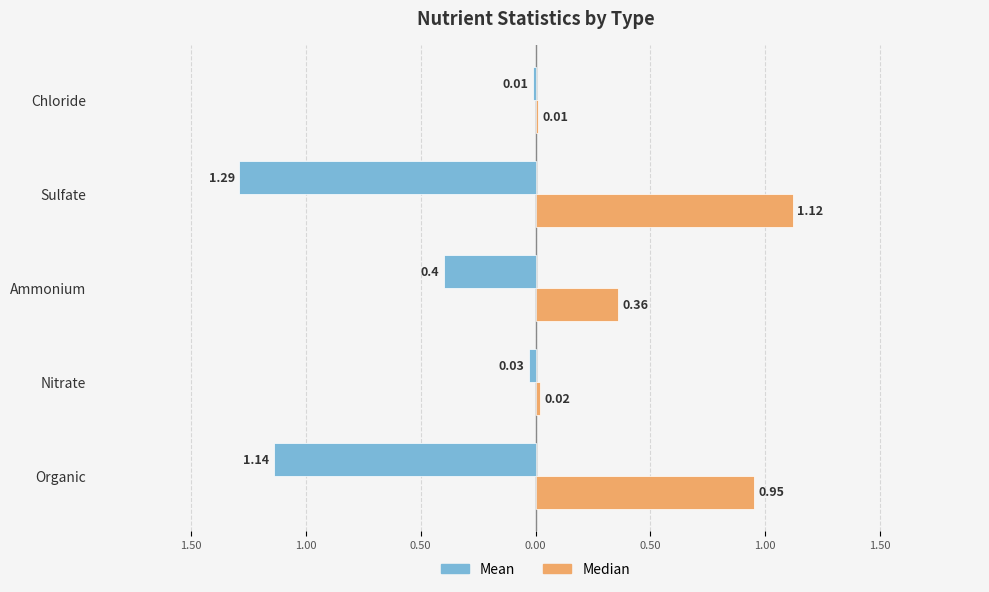

What is the minimum value shown in the chart?

-1.3